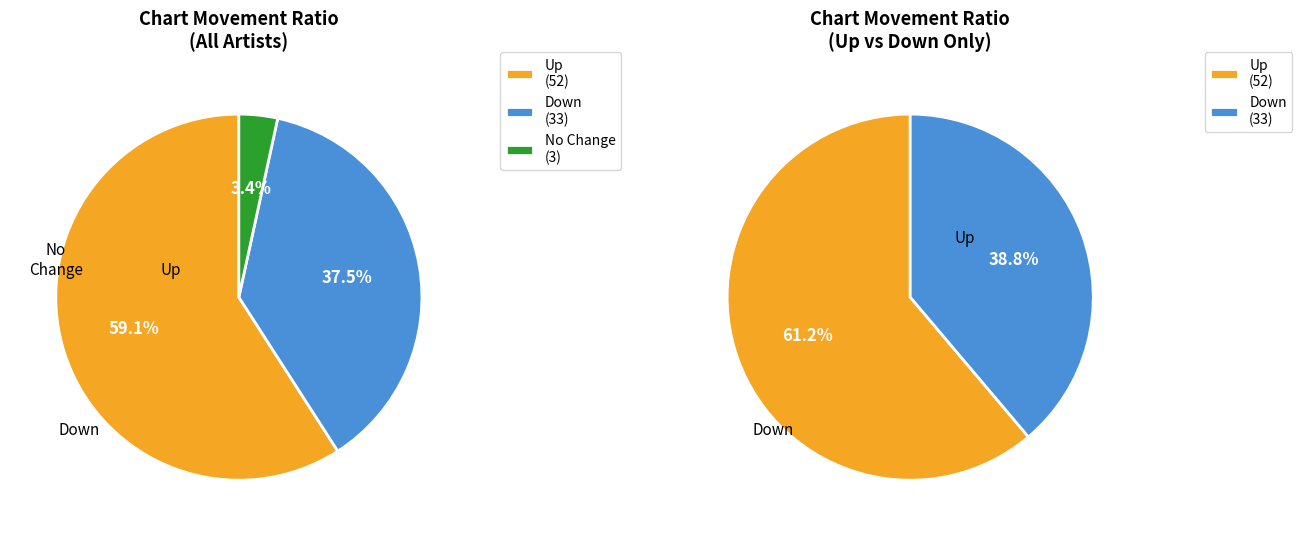

To the nearest percent, what is the difference between the largest and smallest slice percentages?

56%